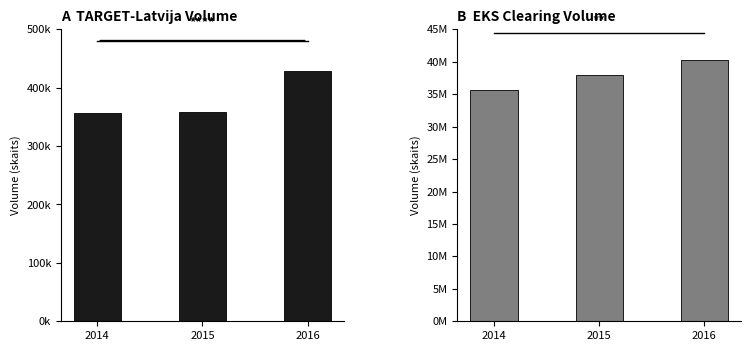

Reading left to right, what are all the values shown in this chart?

TARGET-Latvija Volume: 356296	359089	429238
EKS clearing Volume: 35658297	38030687	40331525